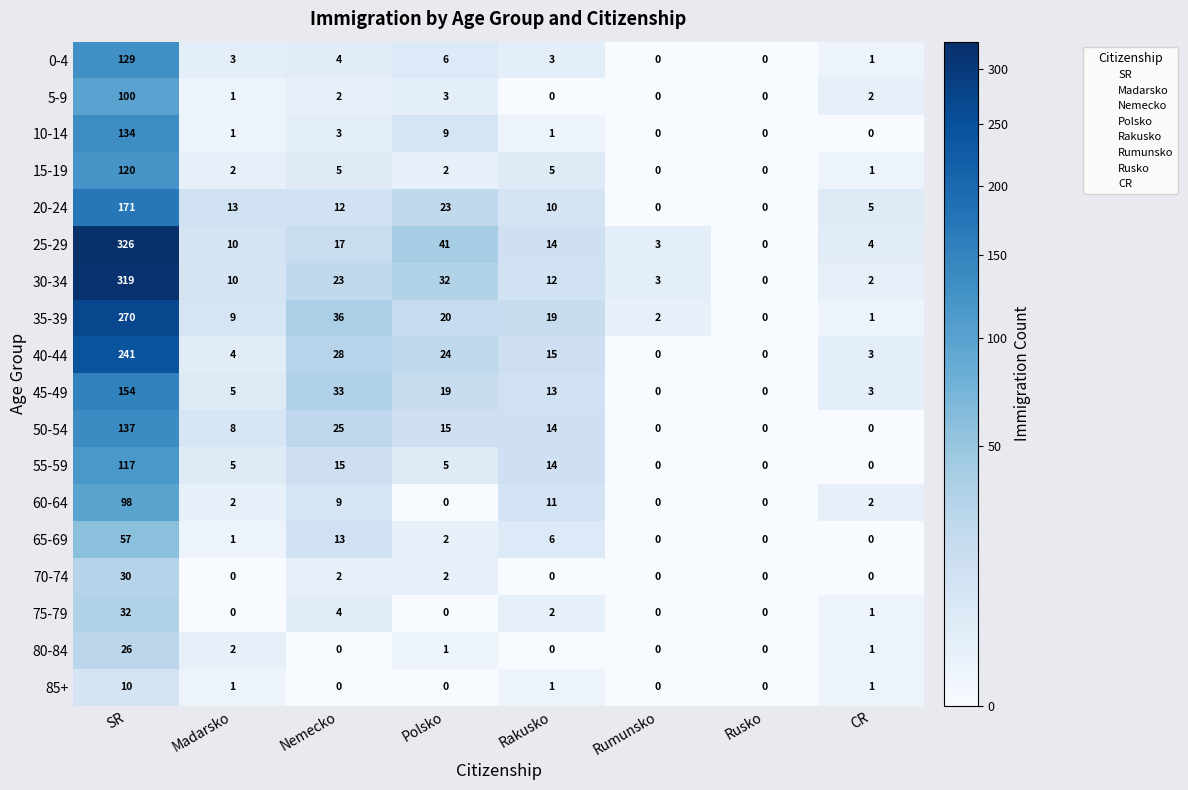

How many values in the 60-64 series are below 2?

3